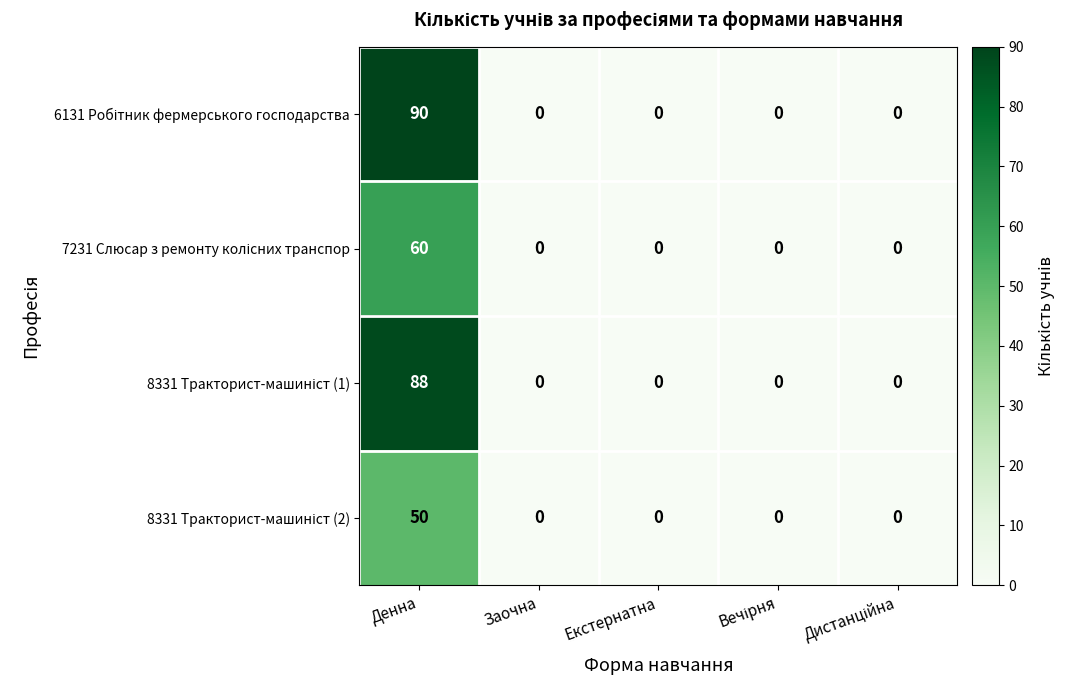

What is the total value across all series at Денна?

288